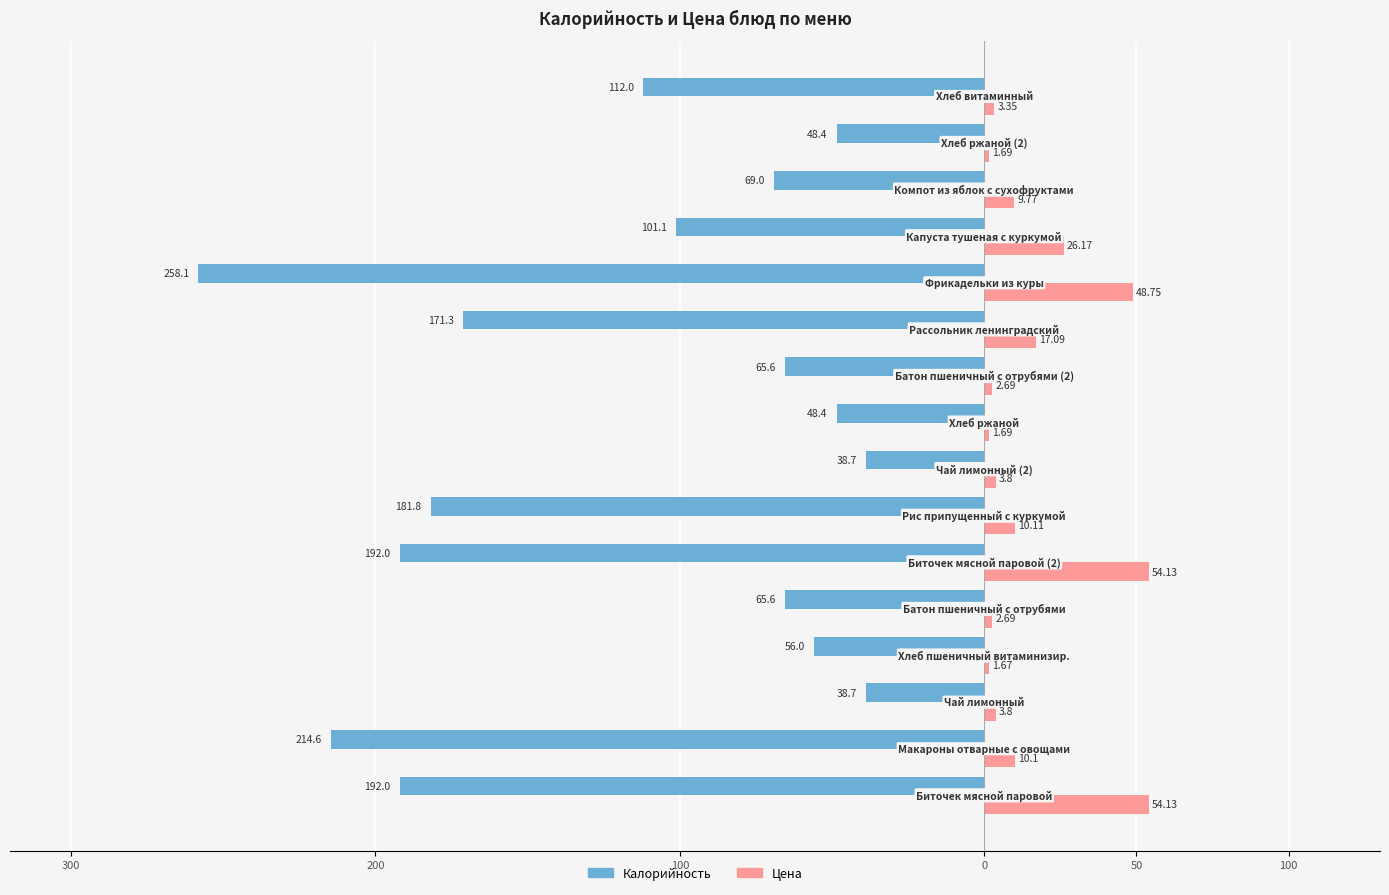

What are all the series names shown in the legend?

Калорийность, Цена